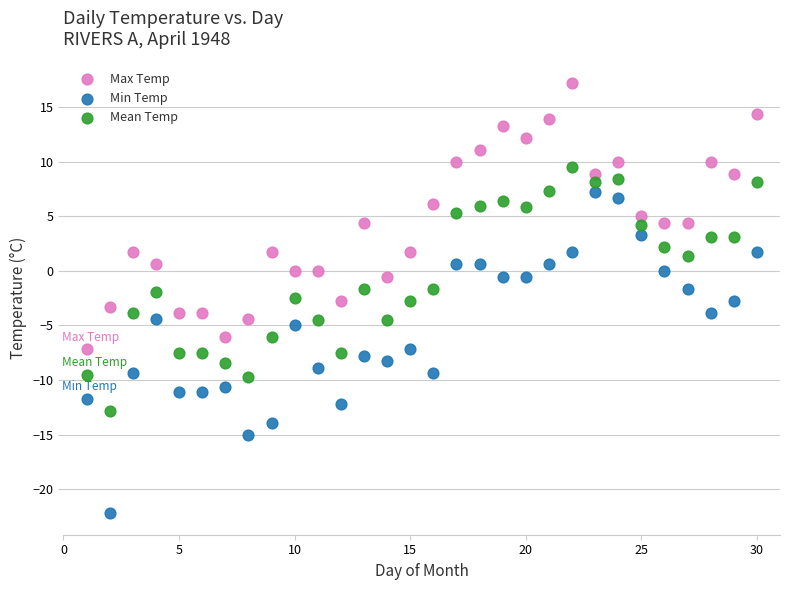

Which series has the largest Y range (max minus min)?

Min Temp